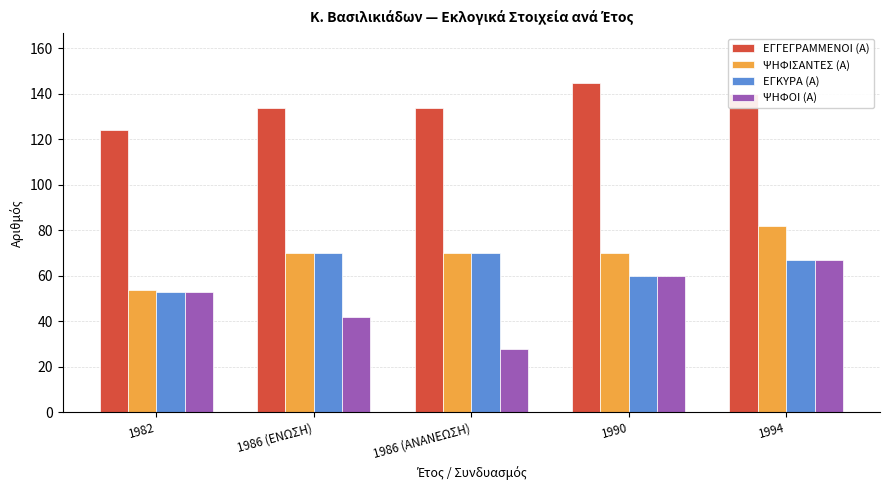

How many bars are there in each group?

4